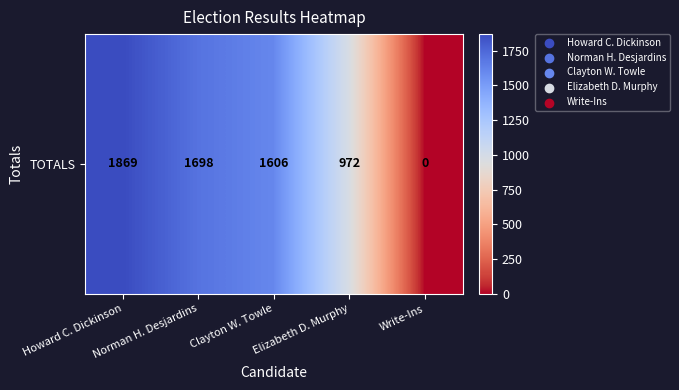

What is the difference between the maximum and minimum values?

1869